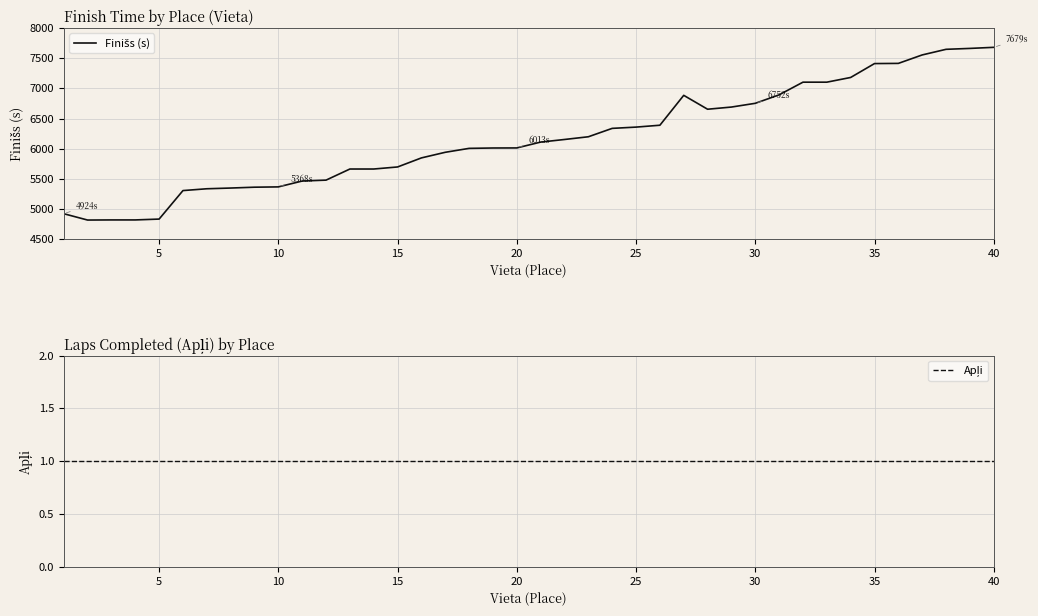

The value of Finišs (s) at 32 is 12059. True or false?

False